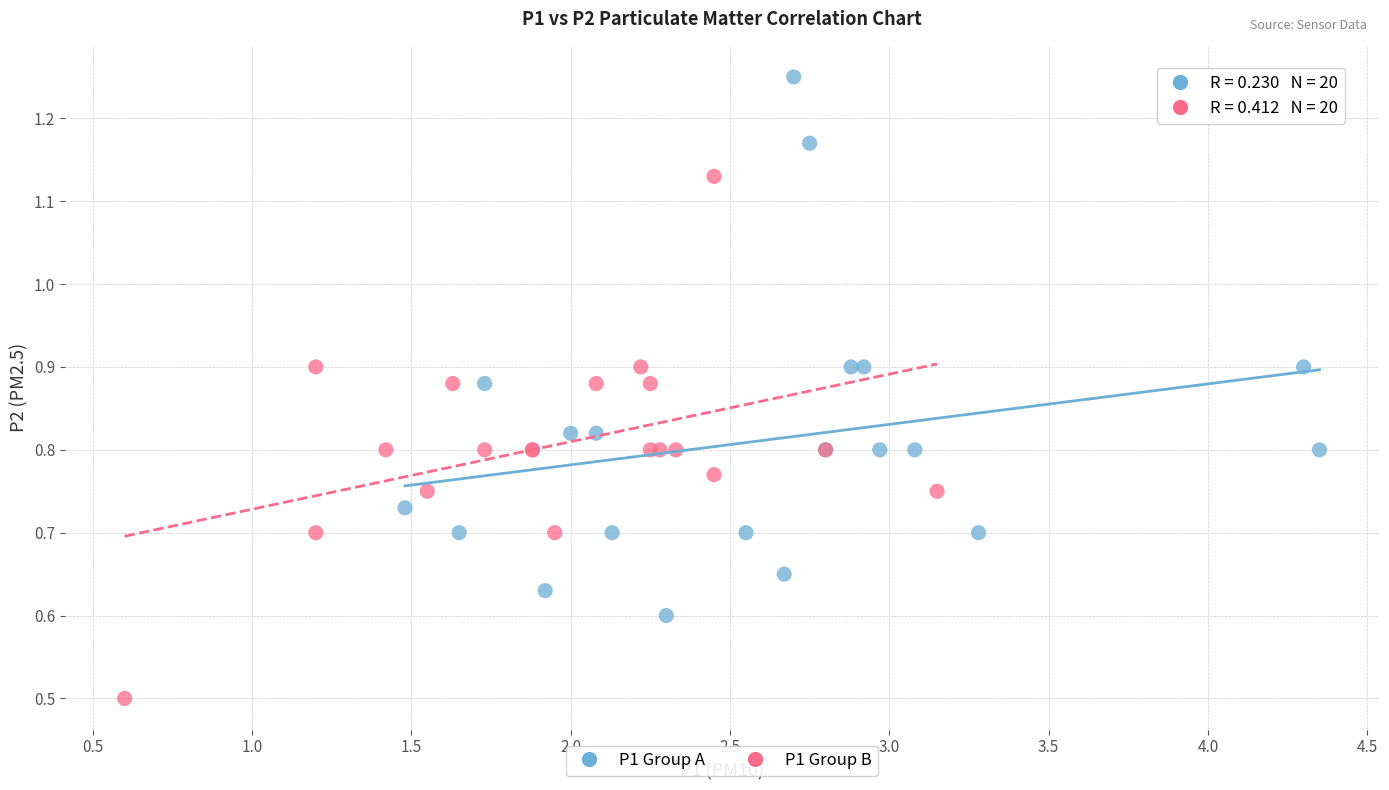

Which series reaches the minimum Y coordinate?

P1 Group B